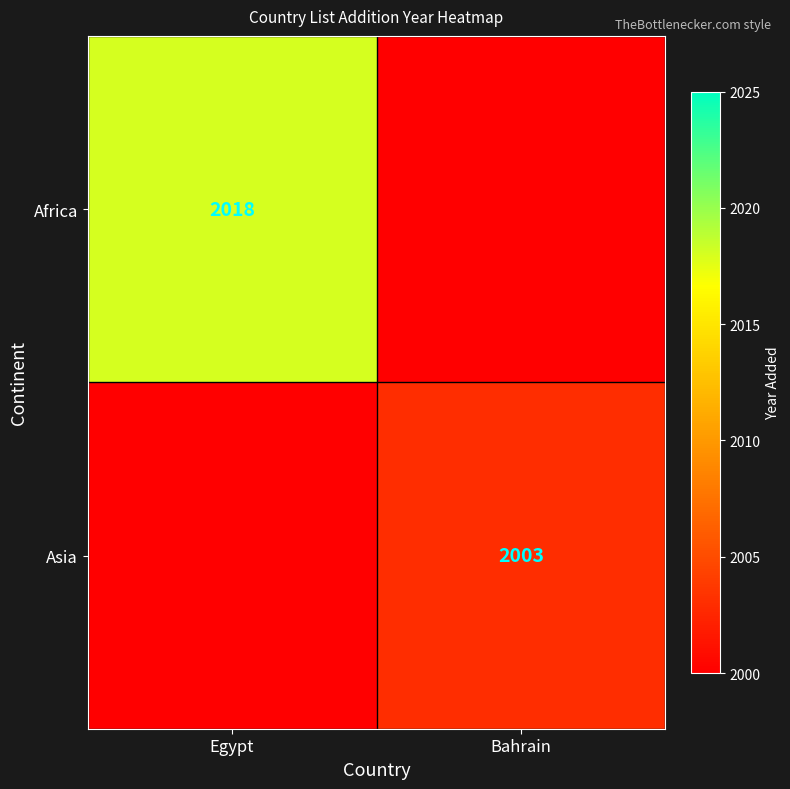

What is the maximum value shown in the chart?

2018.0